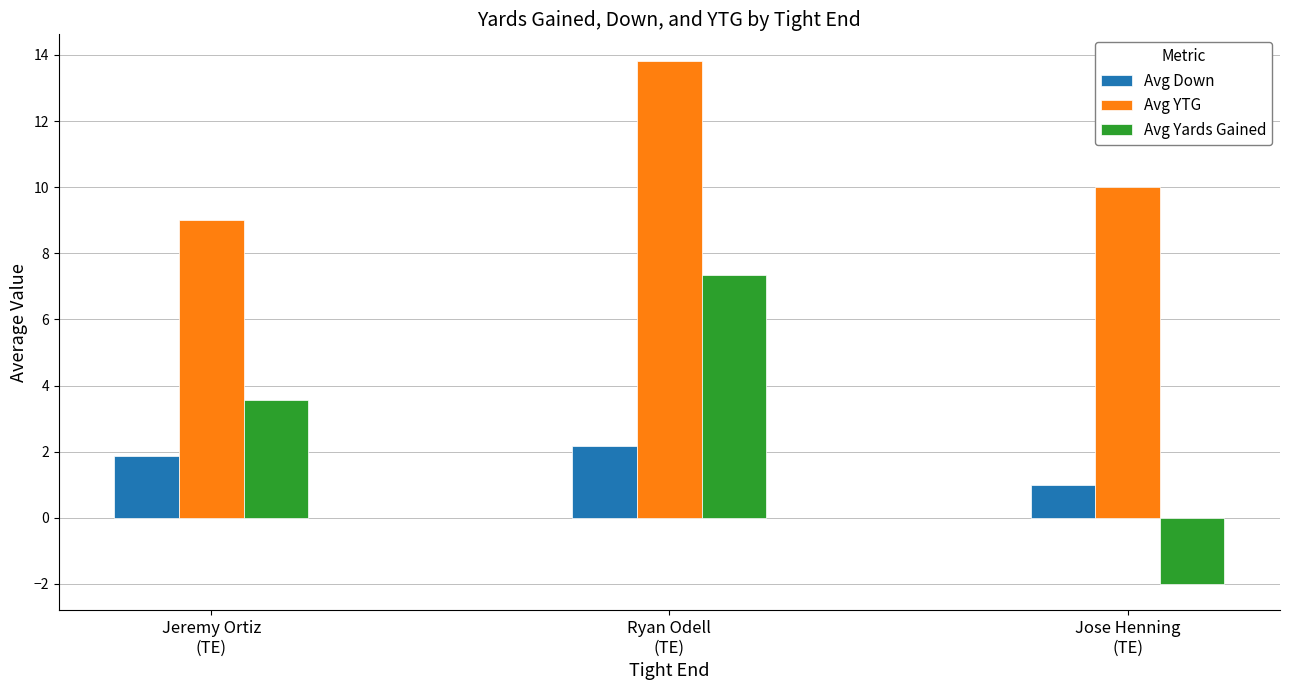

Which series has the largest total across all categories?

Avg YTG